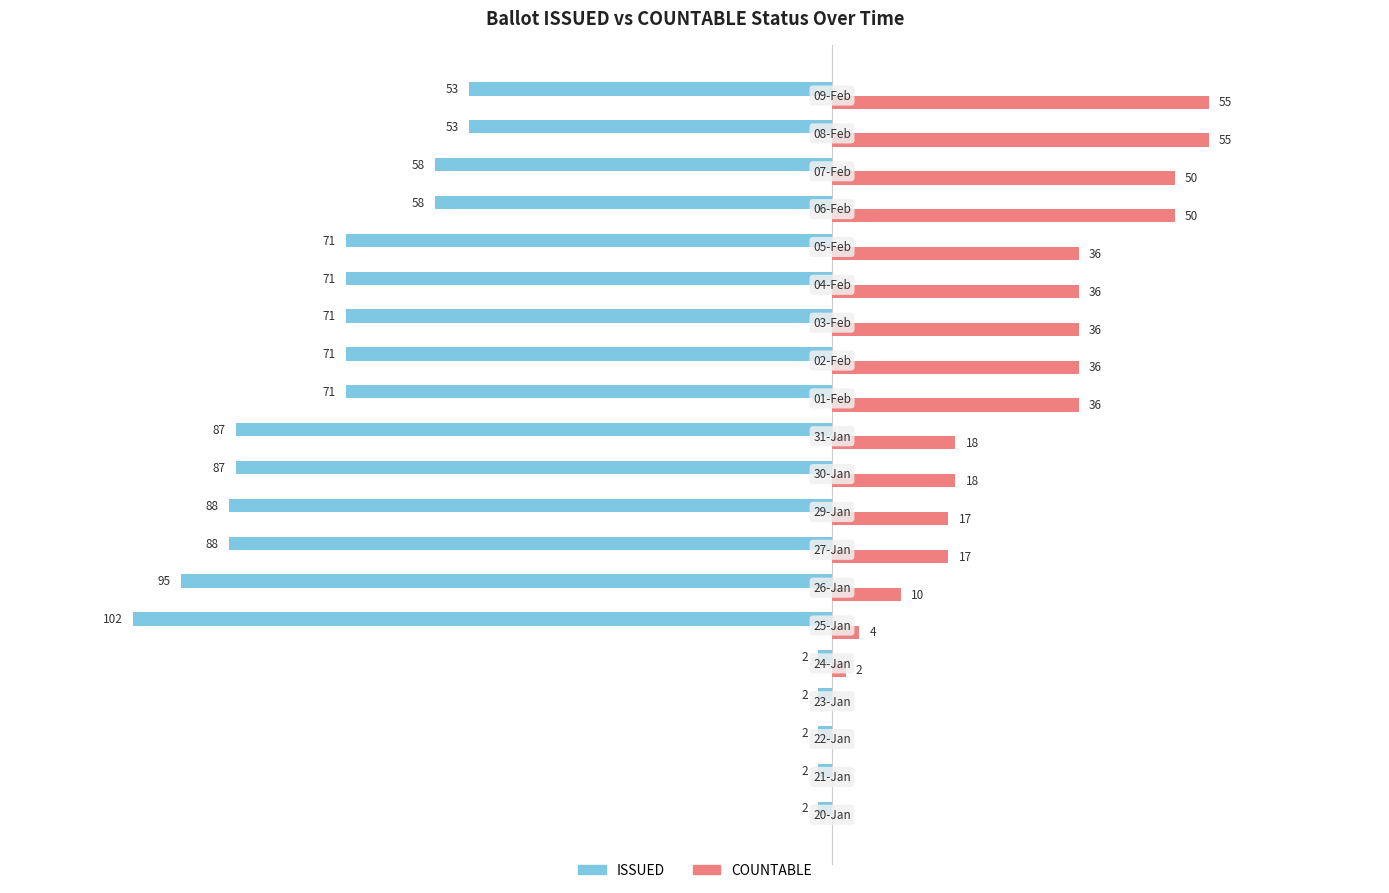

Which series has the largest total across all categories?

COUNTABLE